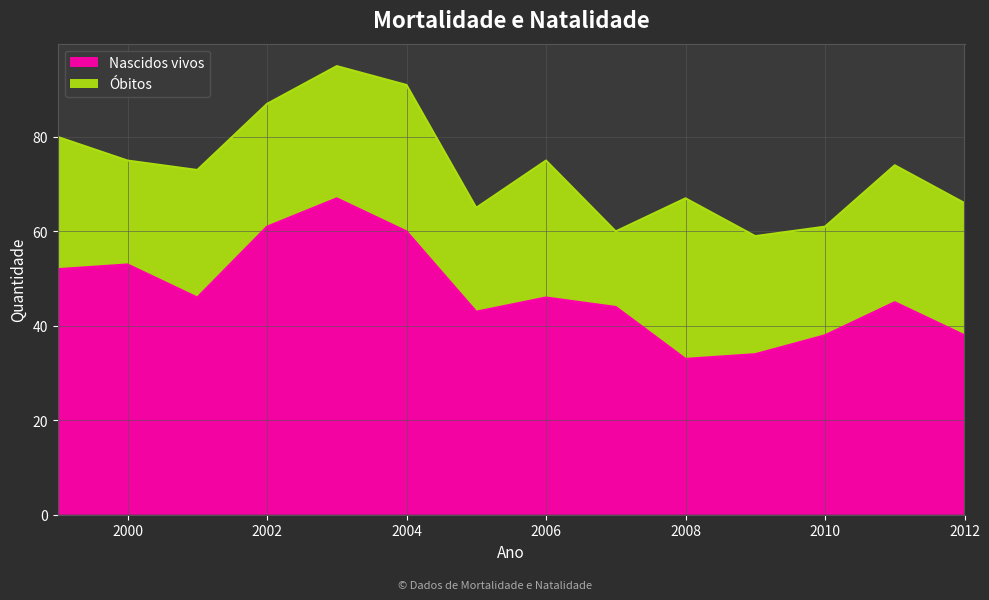

List the labels in order of value, smallest first.

2008, 2009, 2010, 2012, 2005, 2007, 2011, 2001, 2006, 1999, 2000, 2004, 2002, 2003